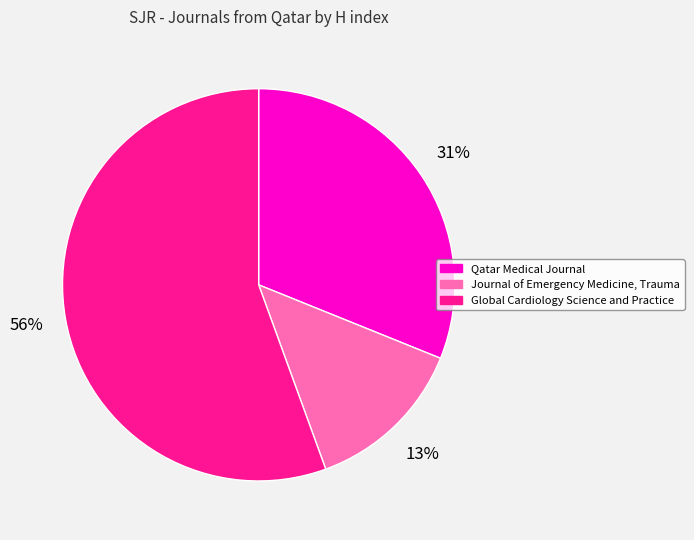

Does Qatar Medical Journal represent more than half of the total?

No